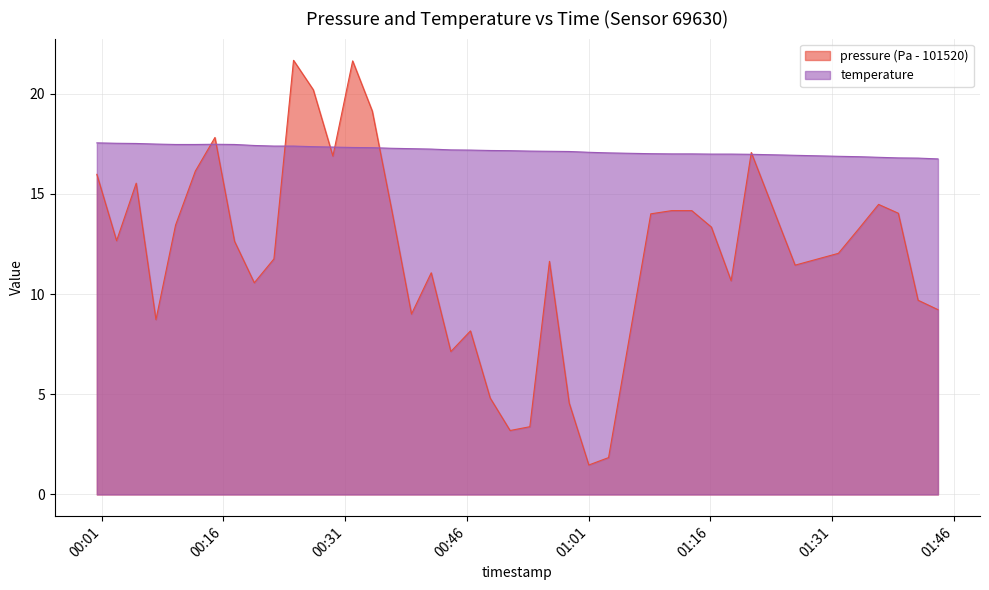

Rank the series by their maximum value, from lowest to highest.

temperature, pressure (Pa - 101520)